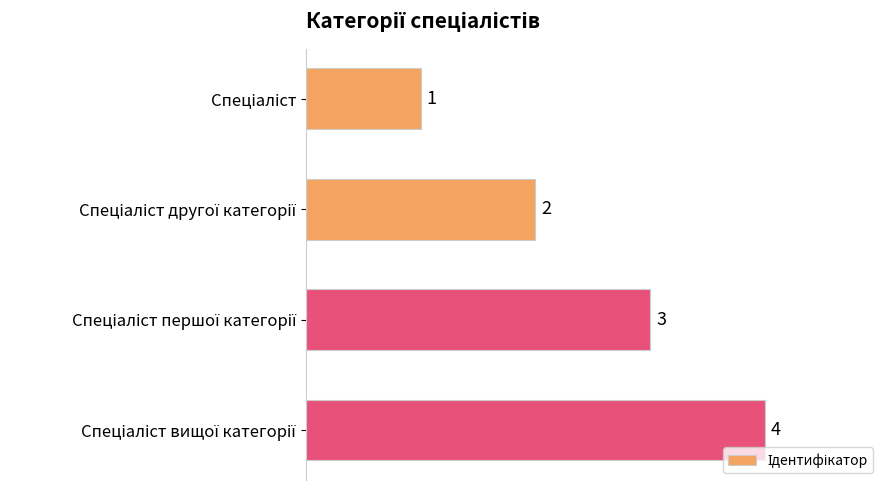

What is the value of the 3rd bar from the top?

3